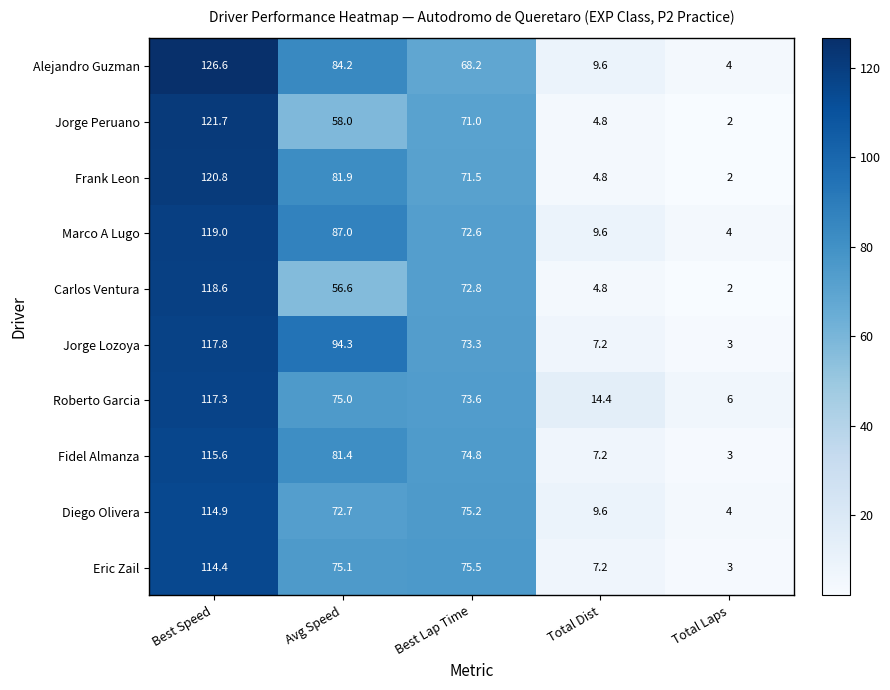

Count the number of categories in the chart.

5